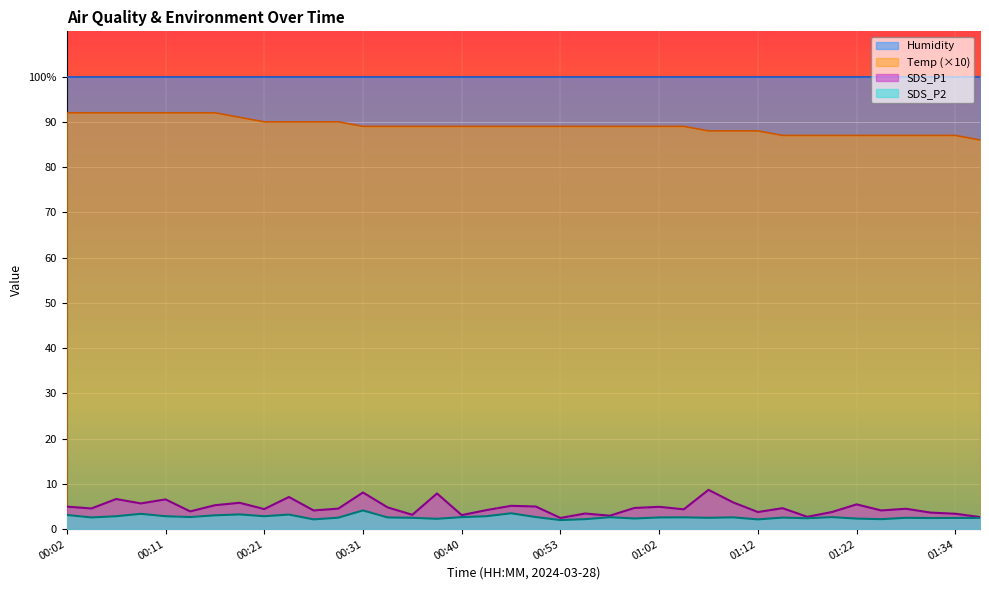

Which series has the largest total across all categories?

Humidity